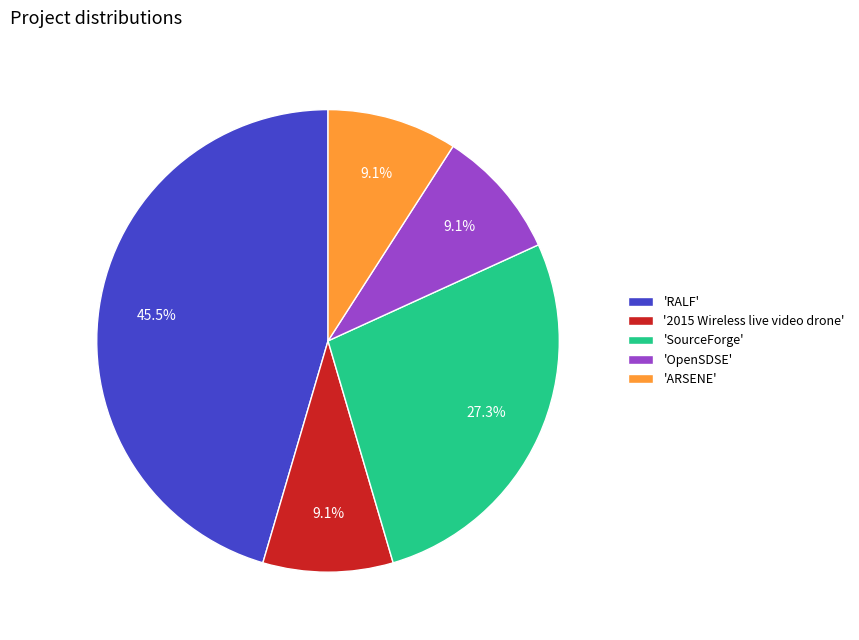

What portion of the pie excludes 'ARSENE'?

90.9%